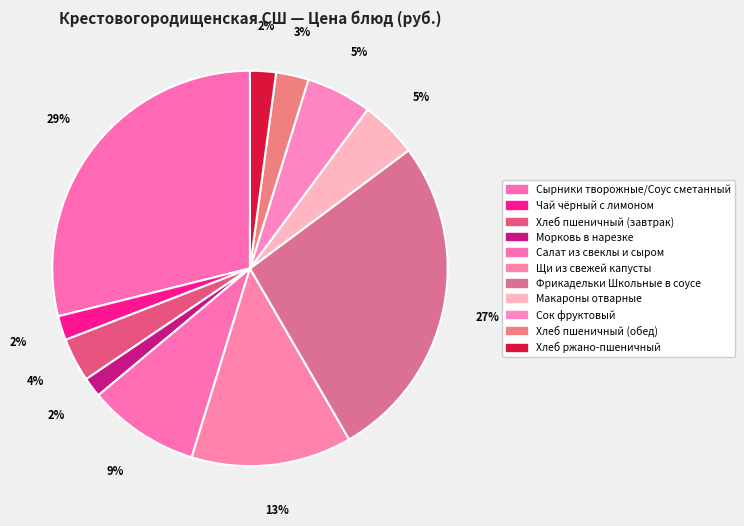

Which has a higher value, Хлеб пшеничный (завтрак) or Морковь в нарезке?

Хлеб пшеничный (завтрак)